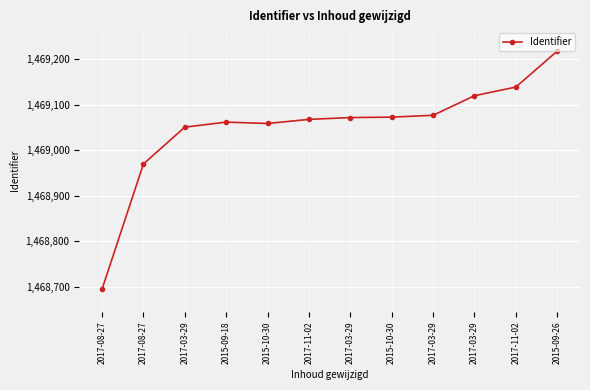

How many lines are shown in the chart?

1